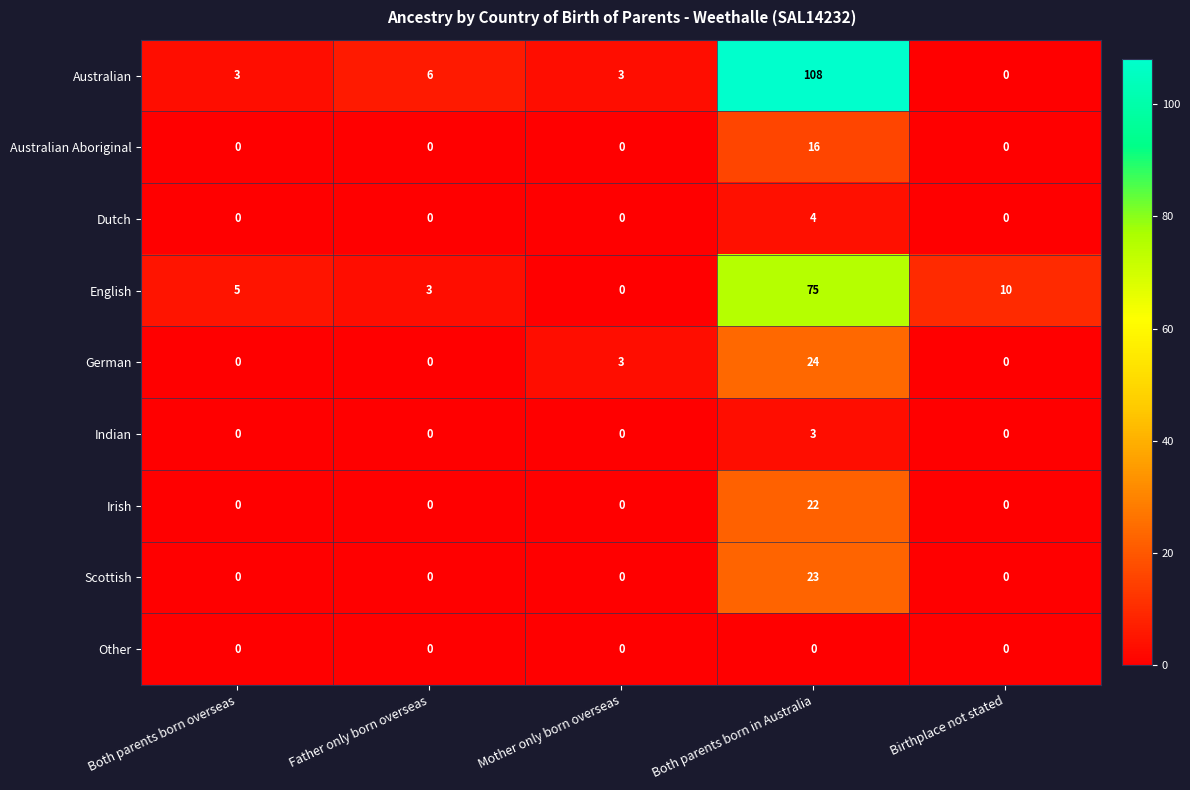

List the series in order of their peak value, highest first.

Australian, English, German, Scottish, Irish, Australian Aboriginal, Dutch, Indian, Other